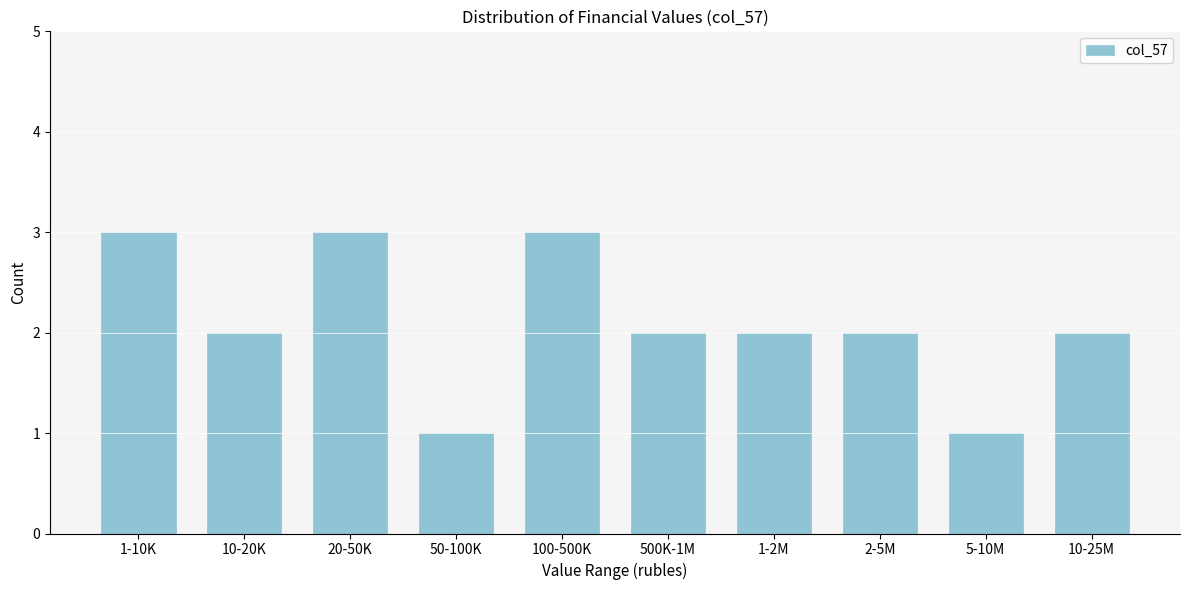

Reading right to left, transcribe all the data shown in this chart.

10-25M=2	5-10M=1	2-5M=2	1-2M=2	500K-1M=2	100-500K=3	50-100K=1	20-50K=3	10-20K=2	1-10K=3